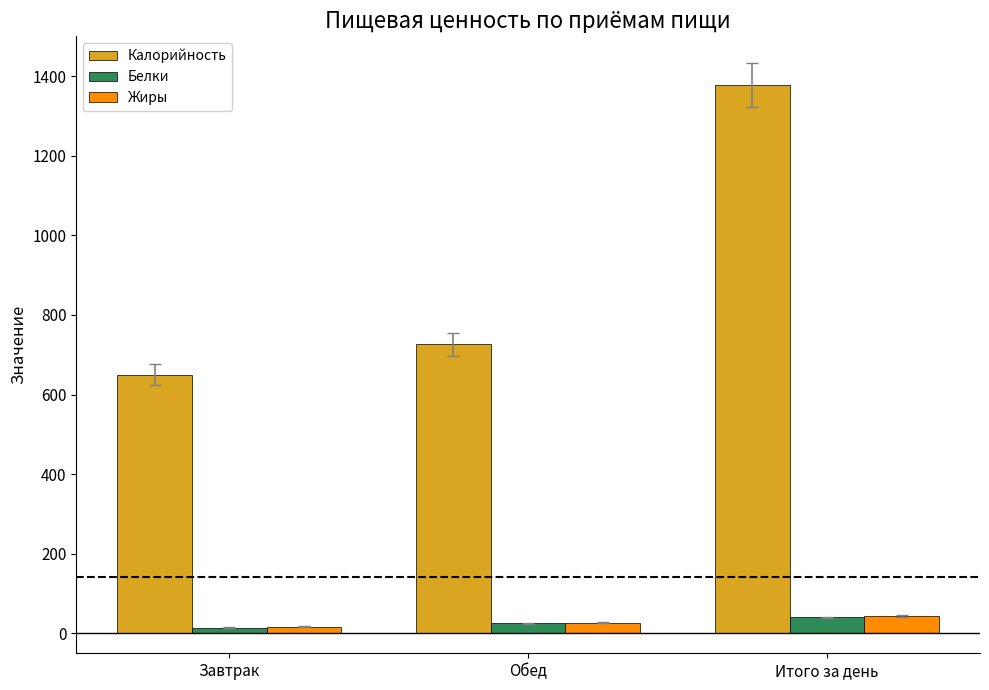

How many groups of bars are there?

3